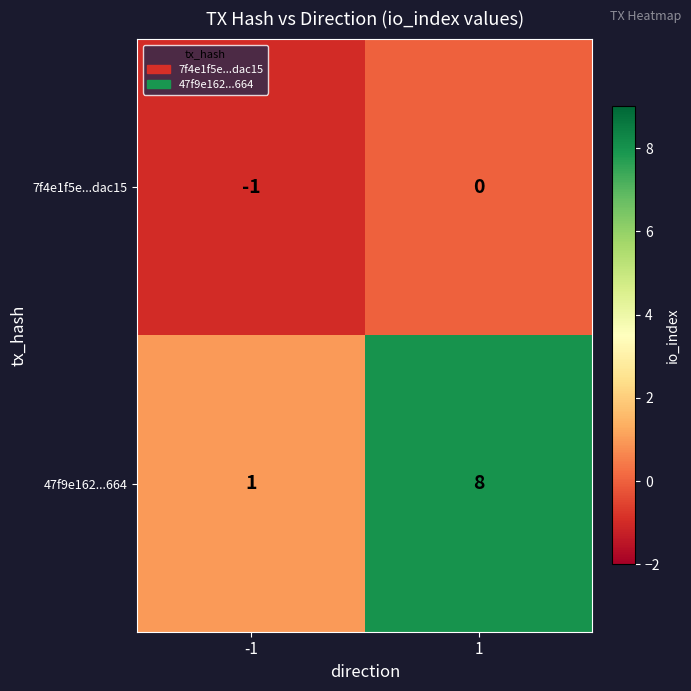

At which category does the chart reach its minimum across all series?

-1